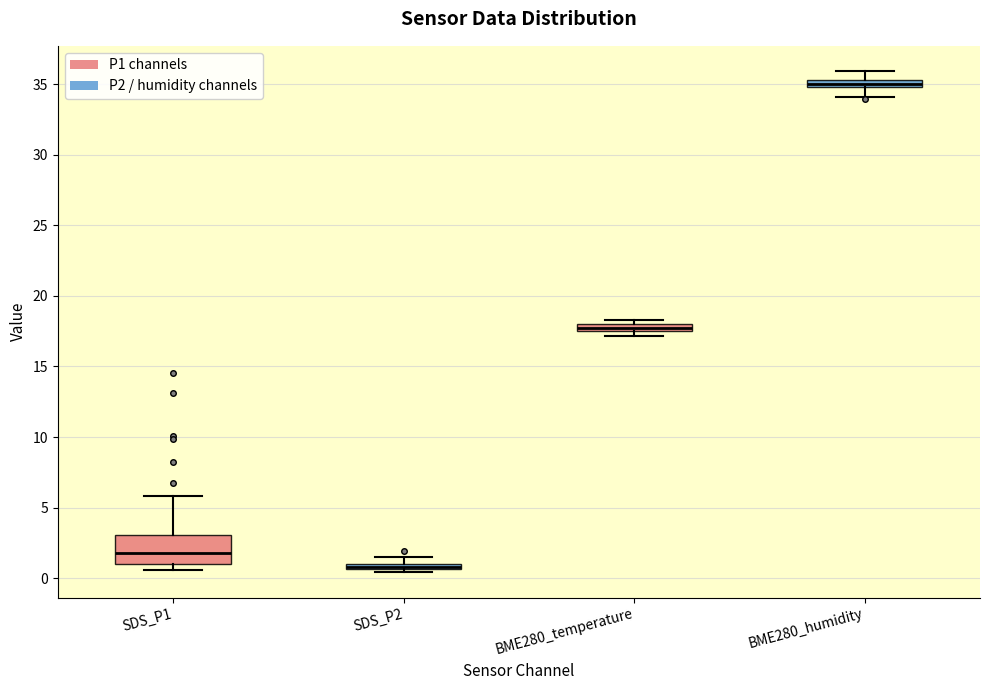

Where does the median line of the box for SDS_P1 sit on the y-axis? The values are not printed on the chart, so give them approximately, as read against the axis.

2.0